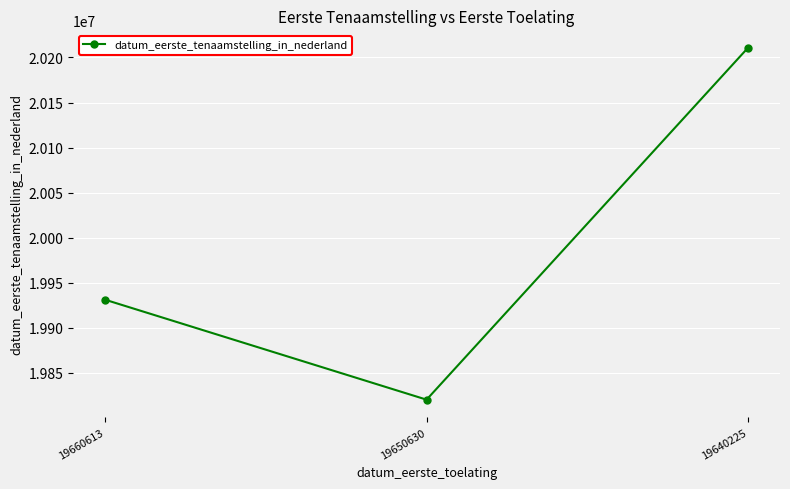

What is the change in value from 19660613 to 19650630?

-110897